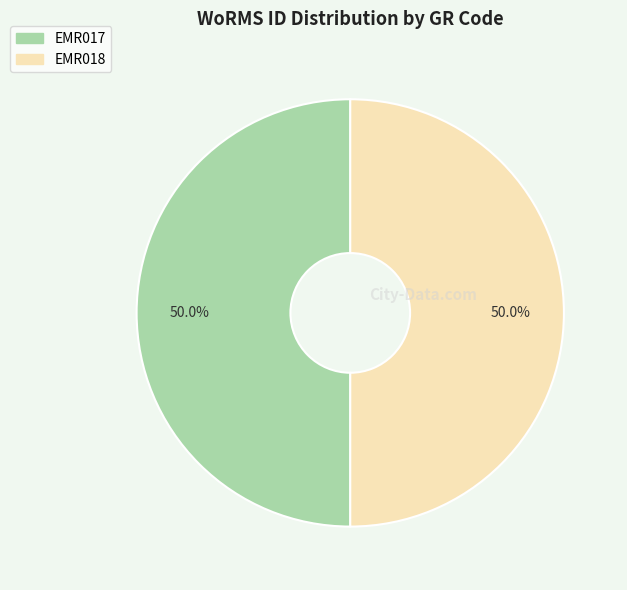

What percentage is the EMR018 slice, to the nearest percent?

50%